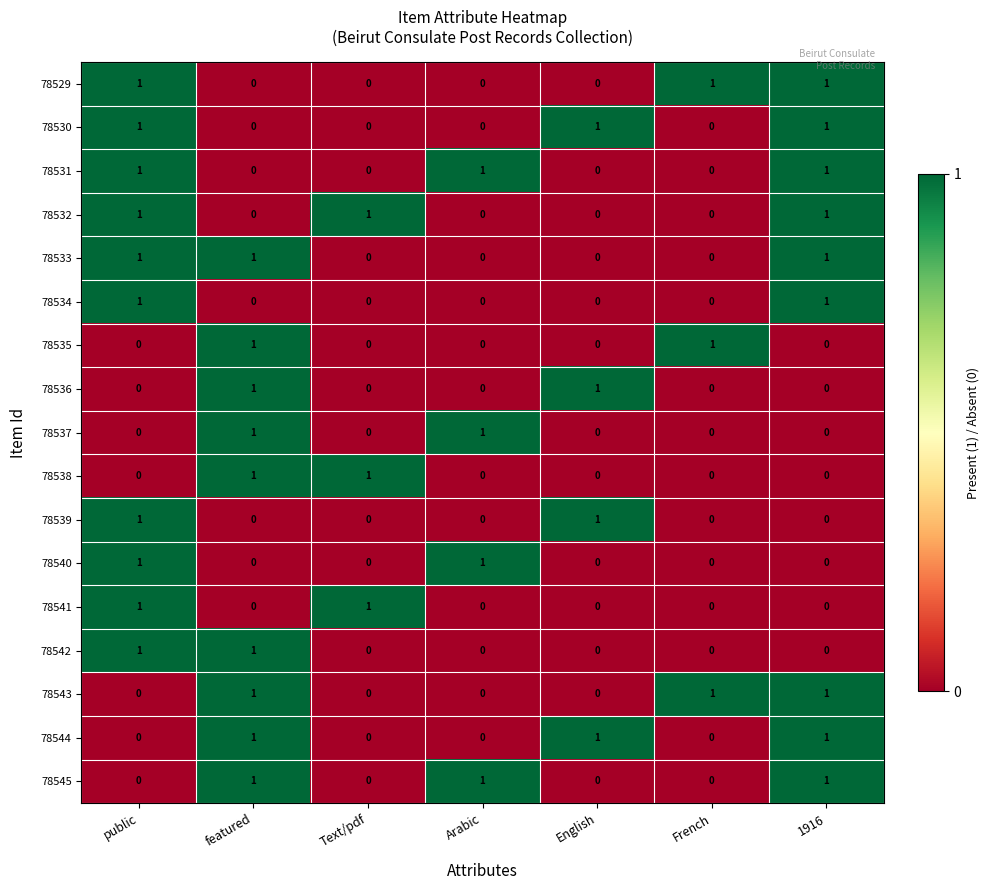

Count the number of data series in this chart.

17